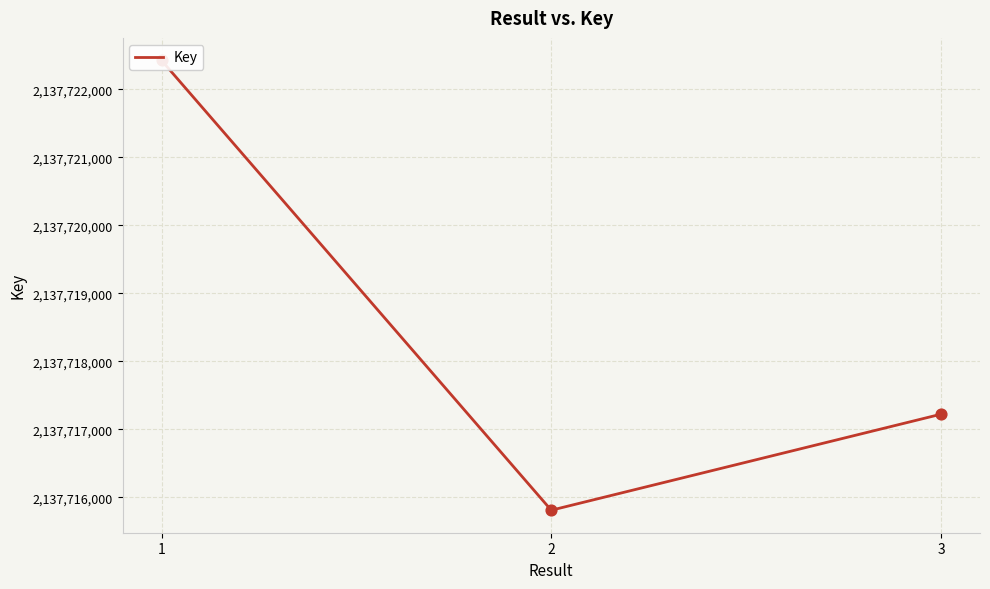

What is the ratio of the value at 2 to the value at 1?

1.0